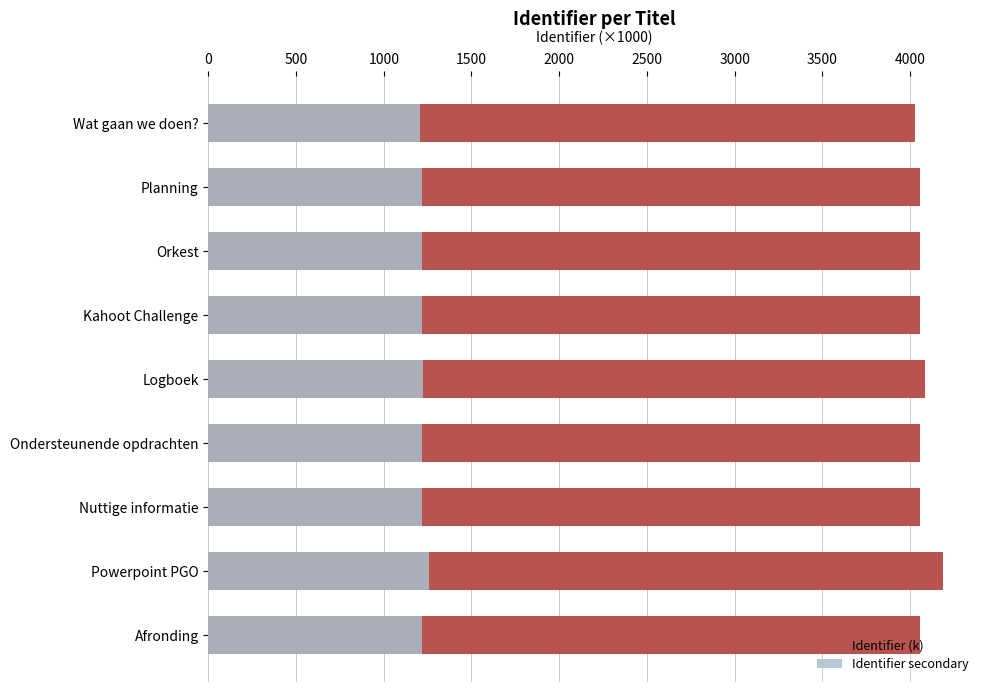

Which has a higher value, Powerpoint PGO or Planning?

Powerpoint PGO